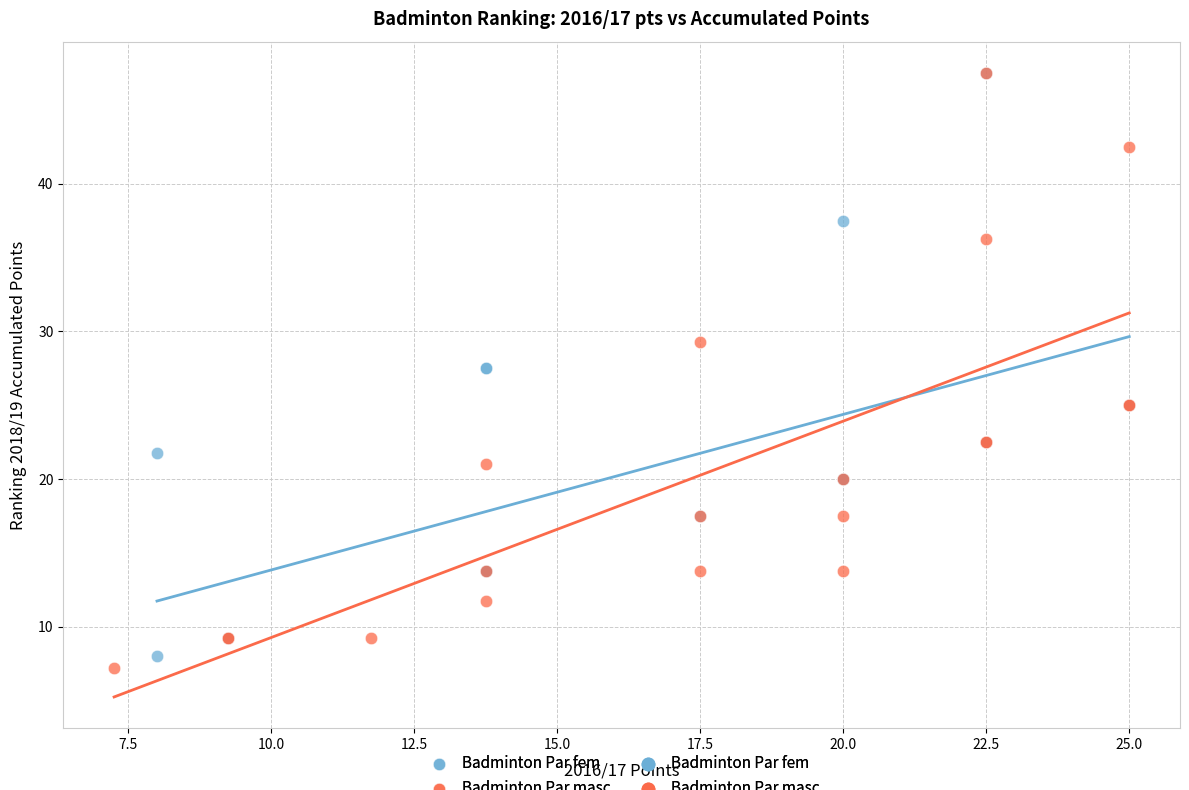

Which series has the largest Y range (max minus min)?

Badminton Par masc